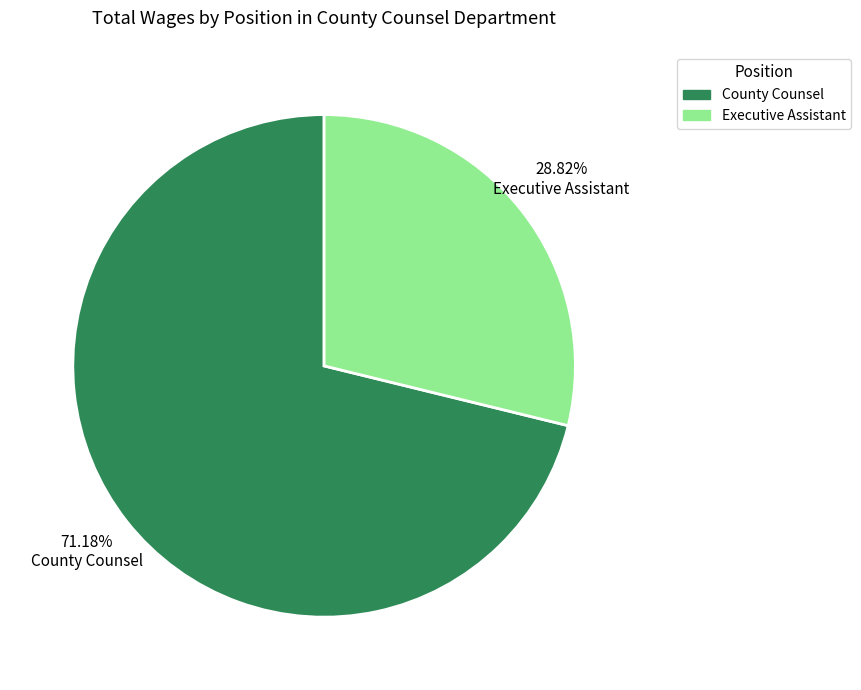

Which has a higher value, Executive Assistant or County Counsel?

County Counsel